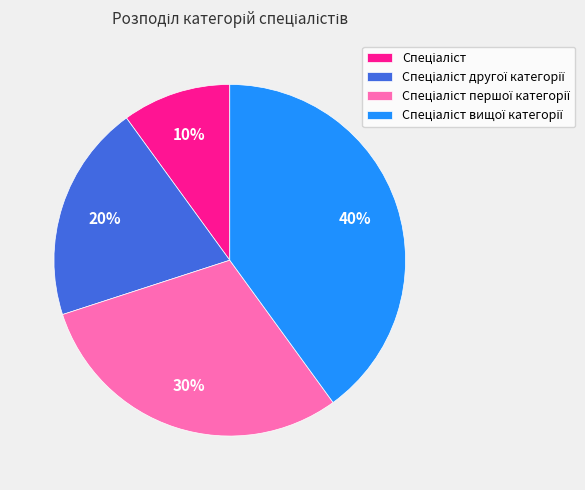

To the nearest percent, what is the difference between the largest and smallest slice percentages?

30%